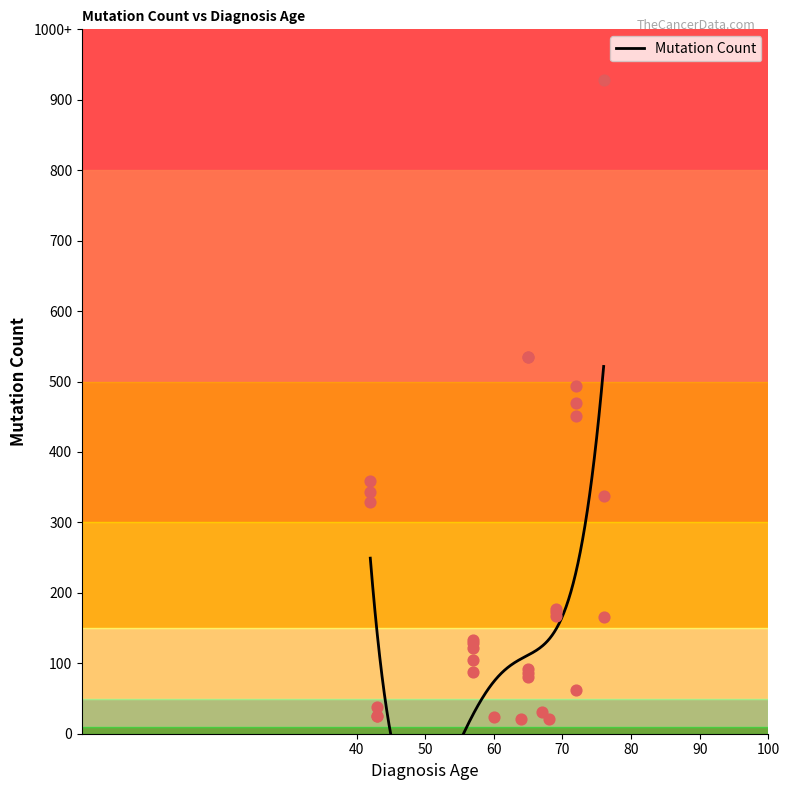

Which has a higher value, 65 or 67?

65